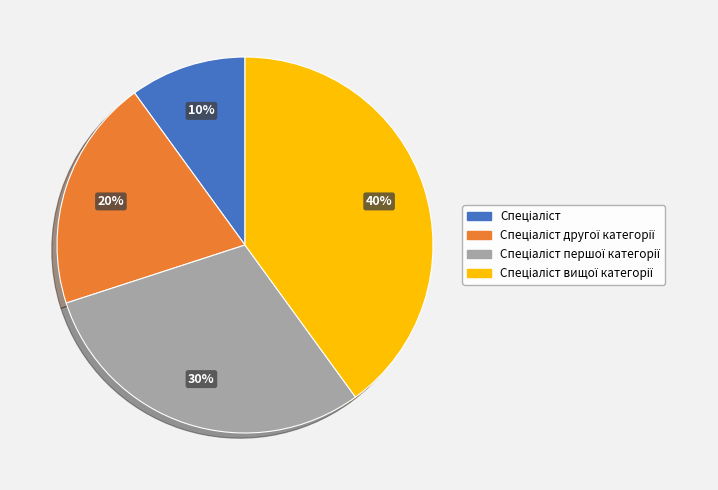

Does any single category account for the majority?

No